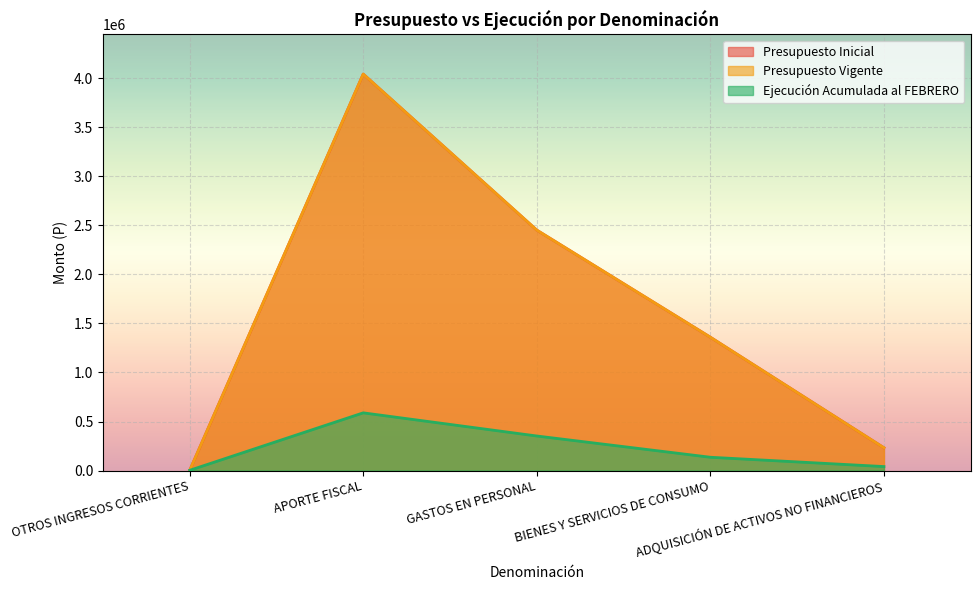

Between OTROS INGRESOS CORRIENTES and GASTOS EN PERSONAL, which series saw the biggest shift?

Presupuesto Inicial